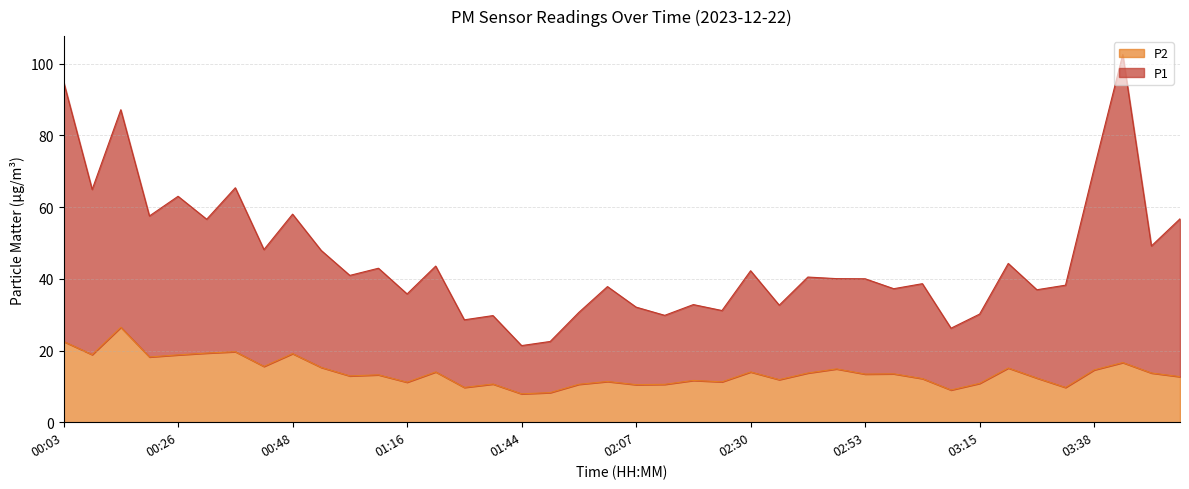

At which category does P1 reach its first local peak?

00:14